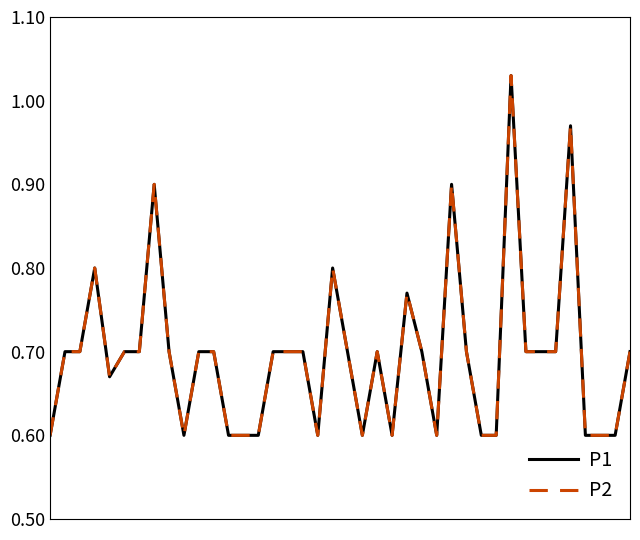

What is the sum of all P1 values?

27.8